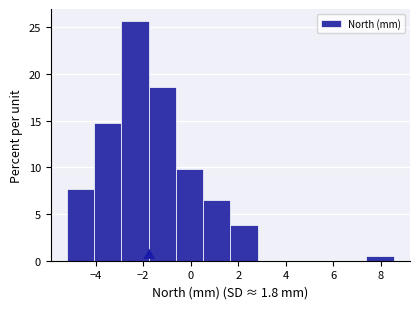

Reading left to right, list every bar in this chart as the range it spans on the x-axis followed by its height. Neither the bar edges nor the heights are printed on the chart, so give them approximately, as read against the axes.

-5.2 to -4.0: 7.5
-4.0 to -3.0: 14.5
-3.0 to -1.8: 25.5
-1.8 to -0.6: 18.5
-0.6 to 0.6: 10.0
0.6 to 1.6: 6.5
1.6 to 2.8: 4.0
2.8 to 4.0: 0
4.0 to 5.0: 0
5.0 to 6.2: 0
6.2 to 7.4: 0
7.4 to 8.6: 0.5